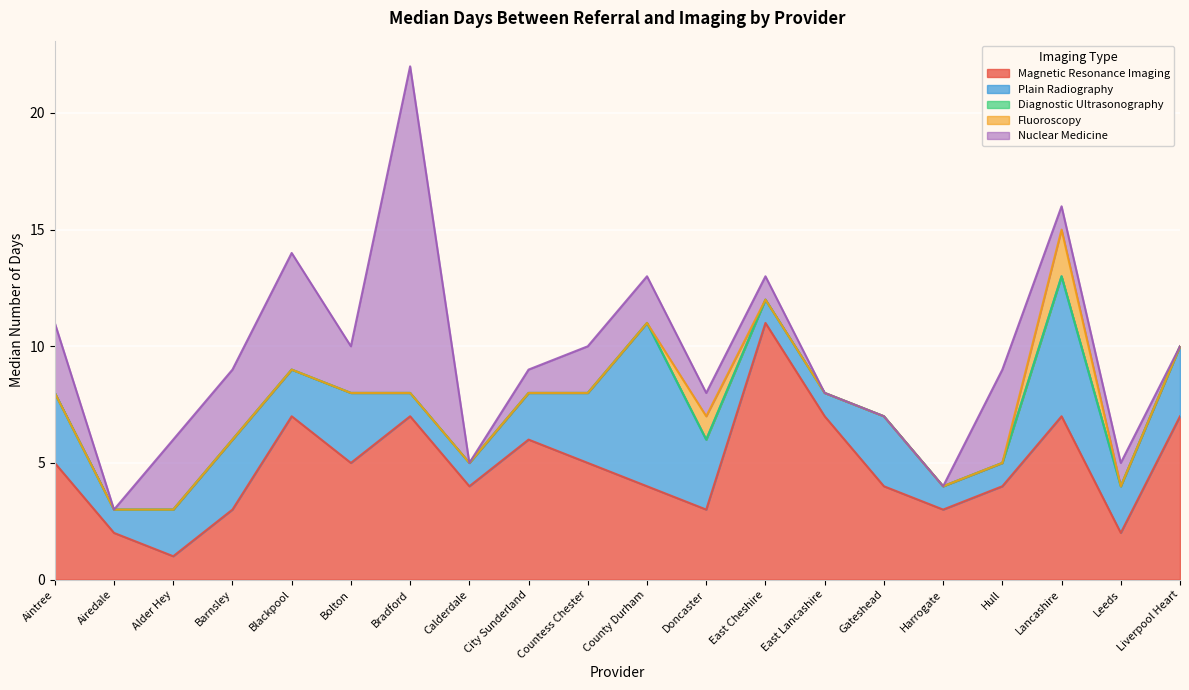

What is the label of the 18th point from the right?

Alder Hey